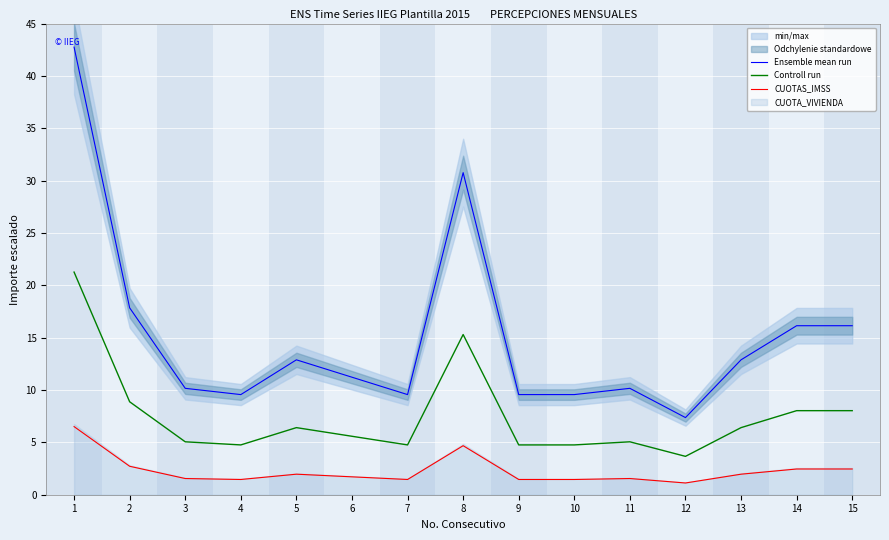

The value of CUOTAS_IMSS at 8 is 4.7. True or false?

True